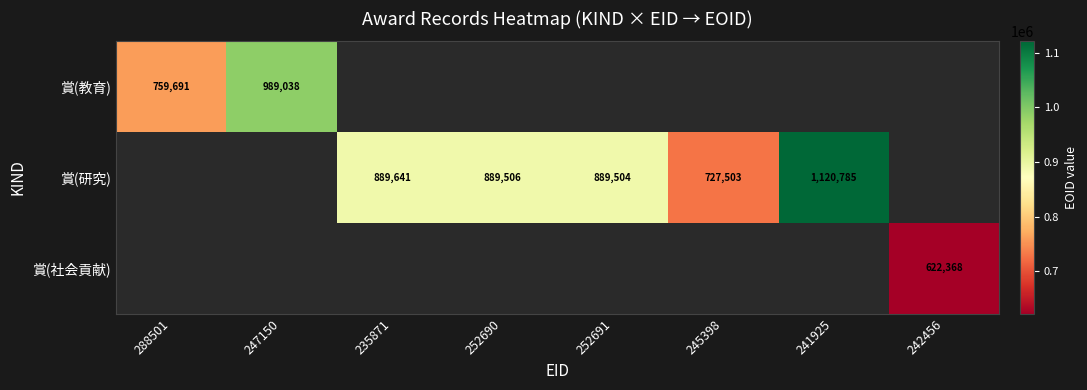

Which category has the lowest value across all series?

242456